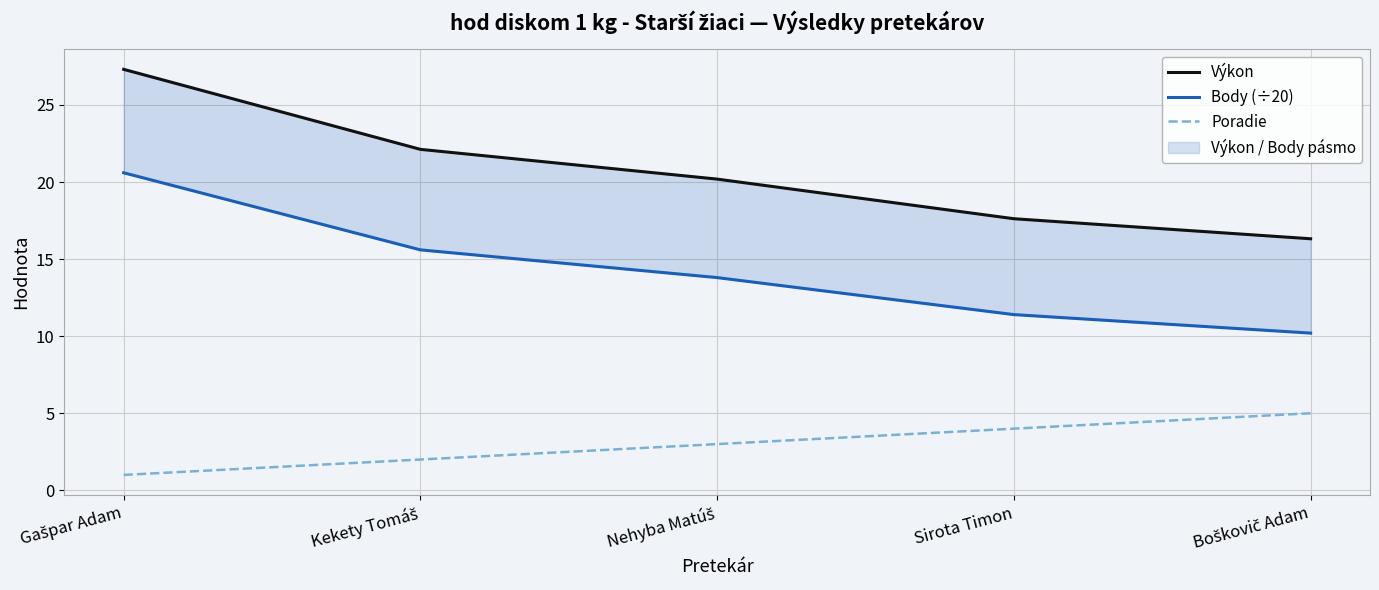

What is the total value across all series at Sirota Timon?

33.0